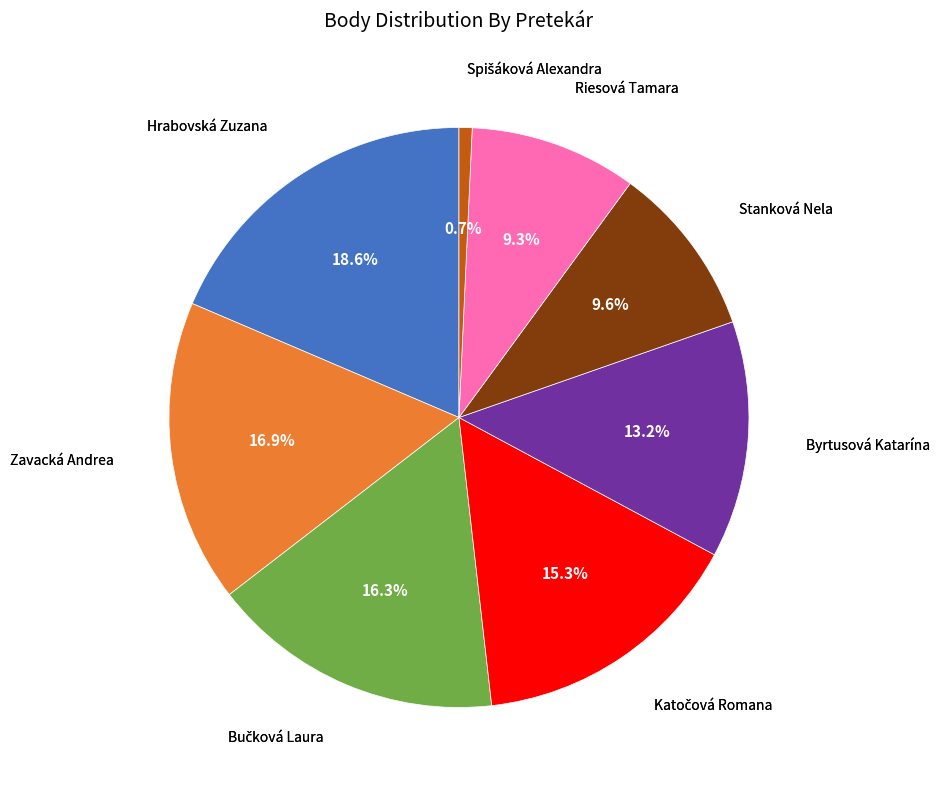

Is there any slice that represents more than half of the pie?

No